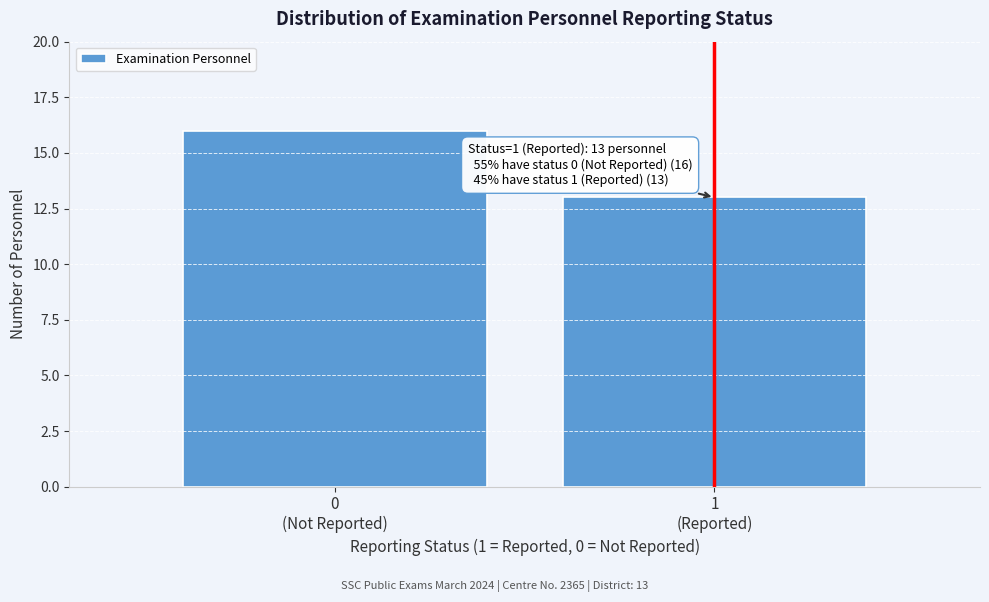

Reading left to right, list all the values displayed in this chart.

16	13